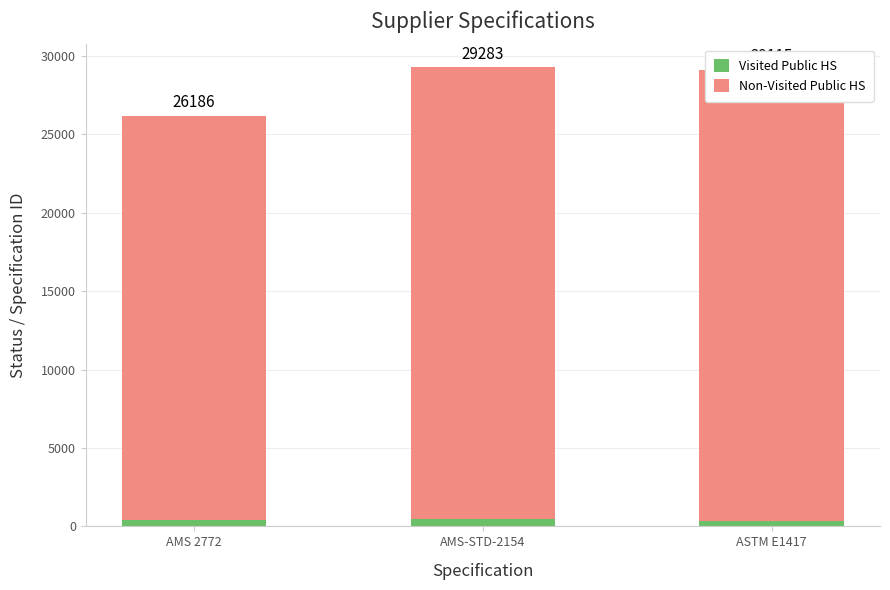

Which has a higher value, AMS-STD-2154 or ASTM E1417?

AMS-STD-2154